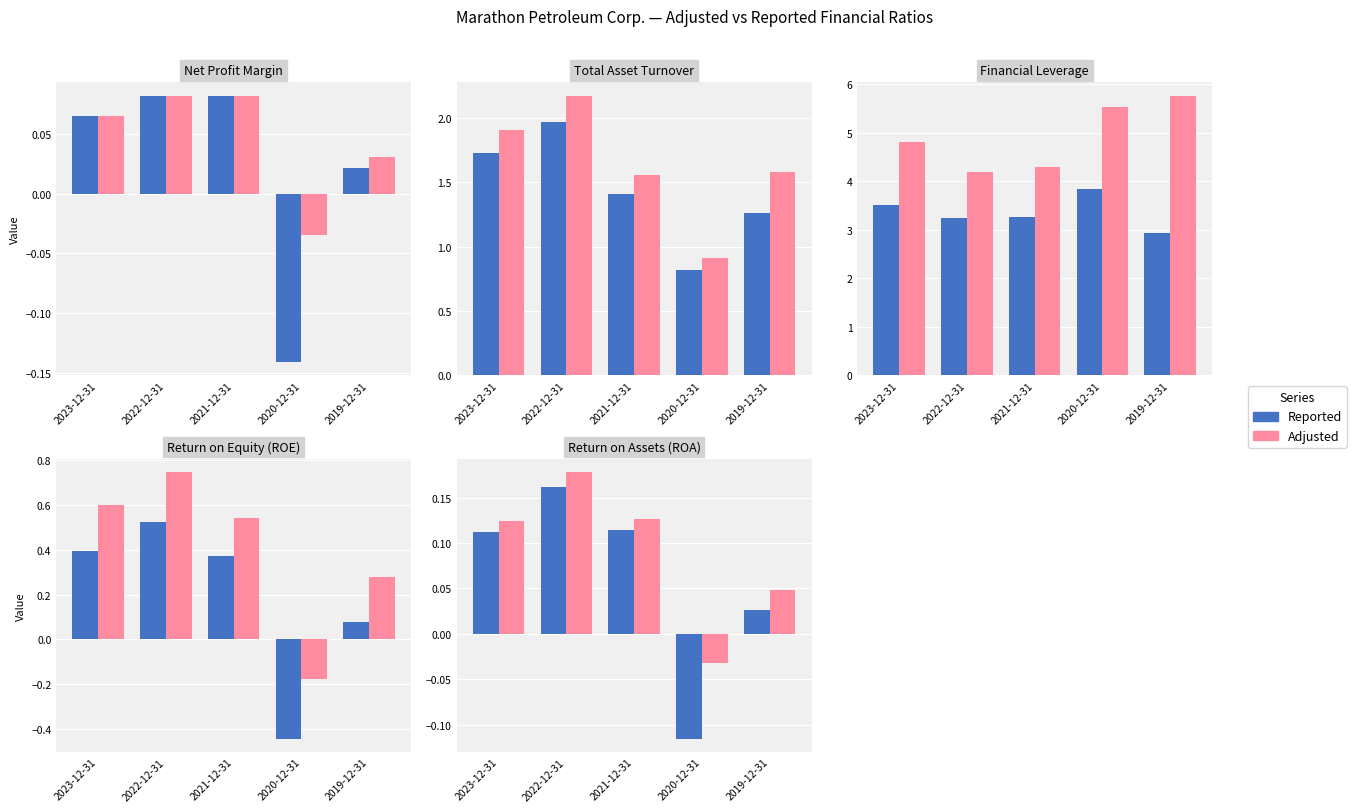

List the labels in order of Reported value, largest first.

2022-12-31, 2021-12-31, 2023-12-31, 2019-12-31, 2020-12-31